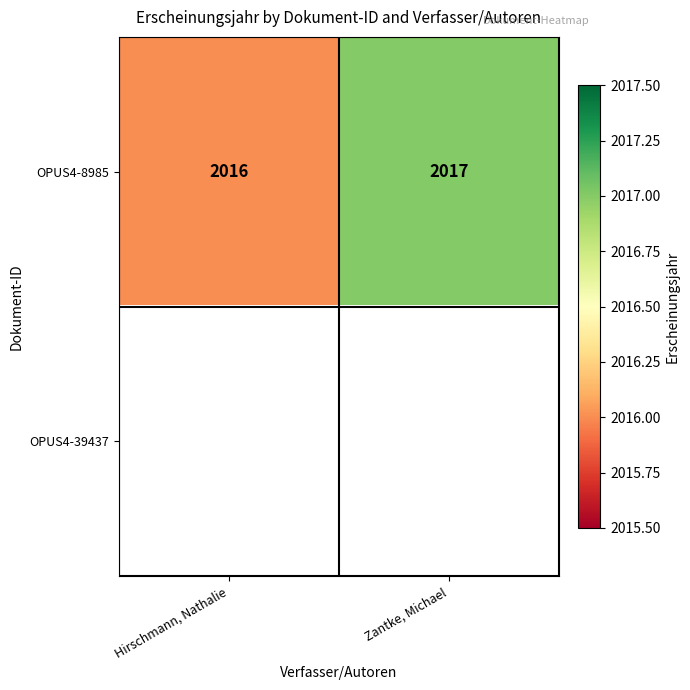

What is the sum of all OPUS4-8985 values?

4033